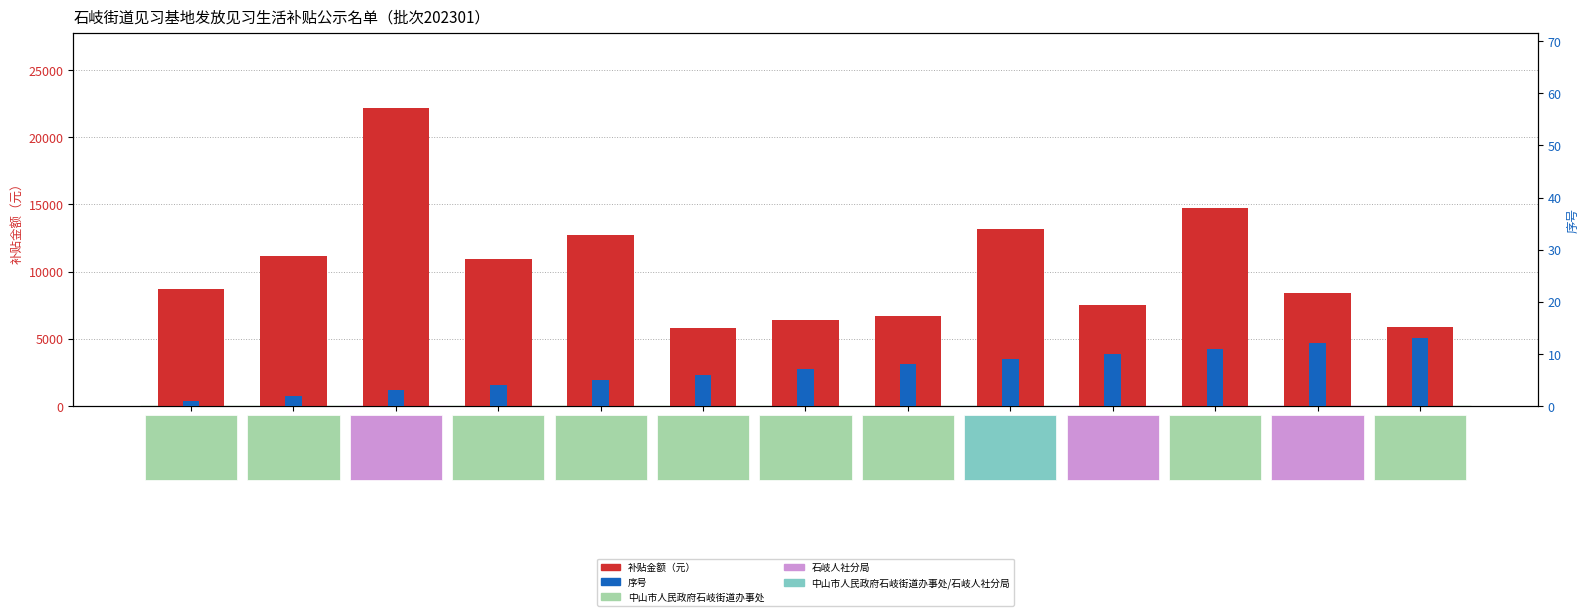

What is the label of the 9th bar from the left?

刘紫筠